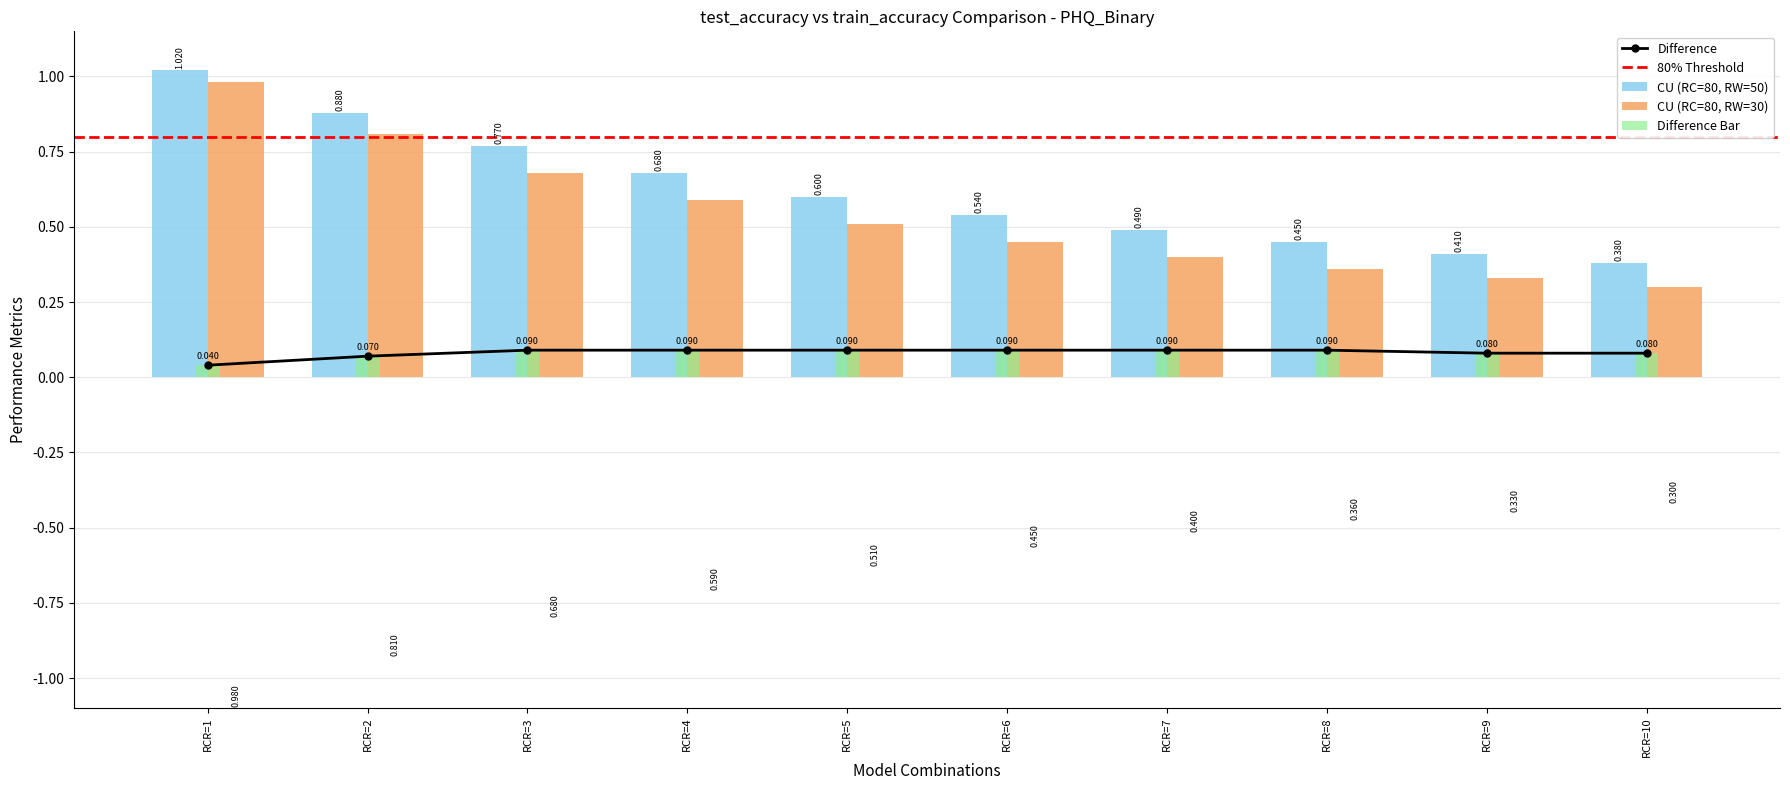

Rank the series by their average value, from highest to lowest.

CU (RC=80, RW=50), CU (RC=80, RW=30)